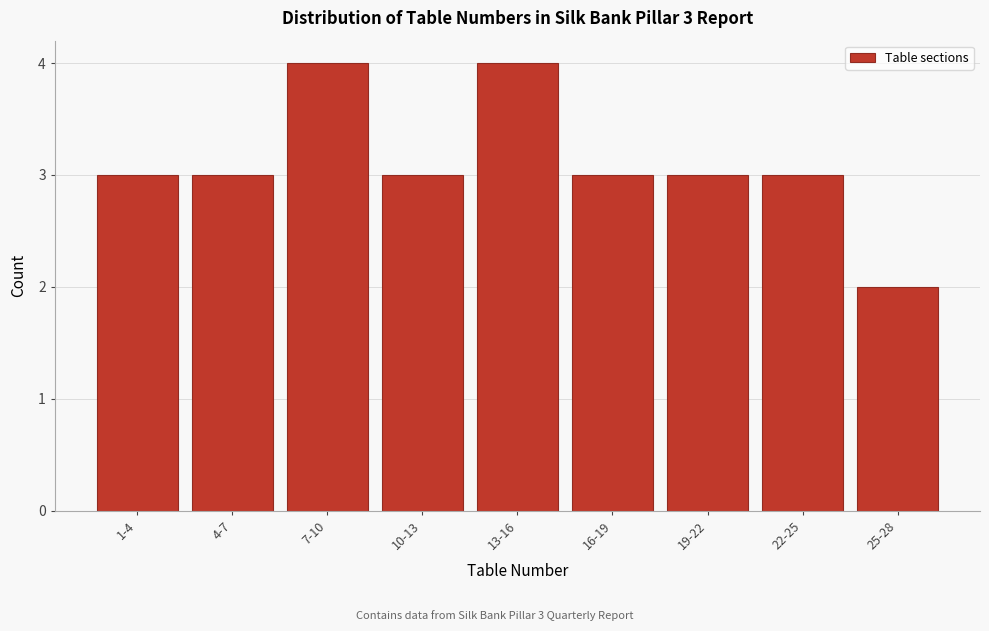

Reading left to right, what are all the values shown in this chart?

1-4=3	4-7=3	7-10=4	10-13=3	13-16=4	16-19=3	19-22=3	22-25=3	25-28=2